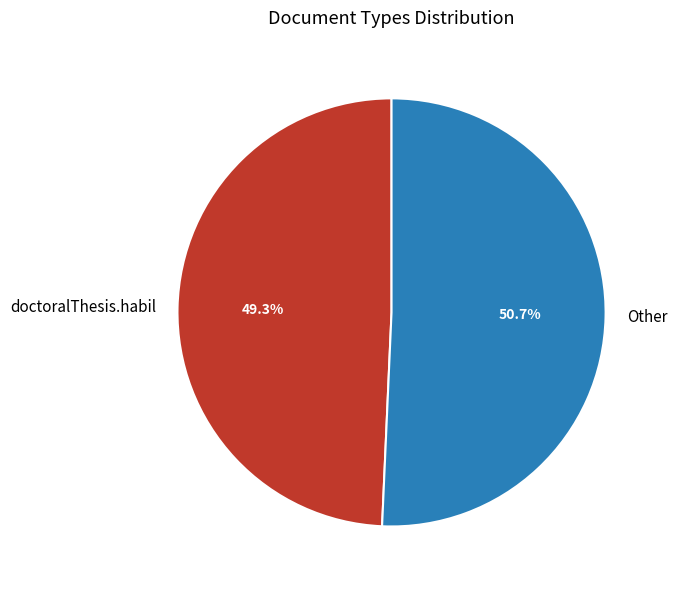

Which category has the biggest portion of the pie?

Other